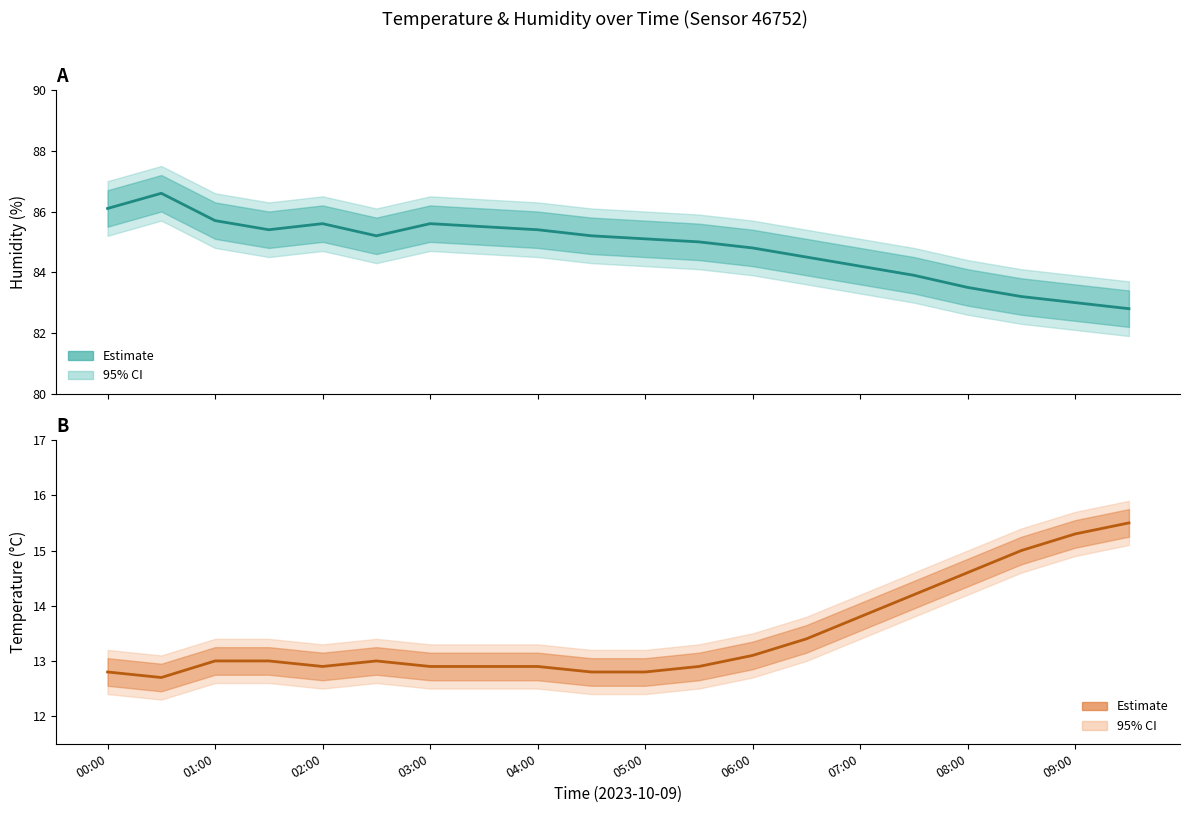

Does the chart display data point markers on the line(s)?

No